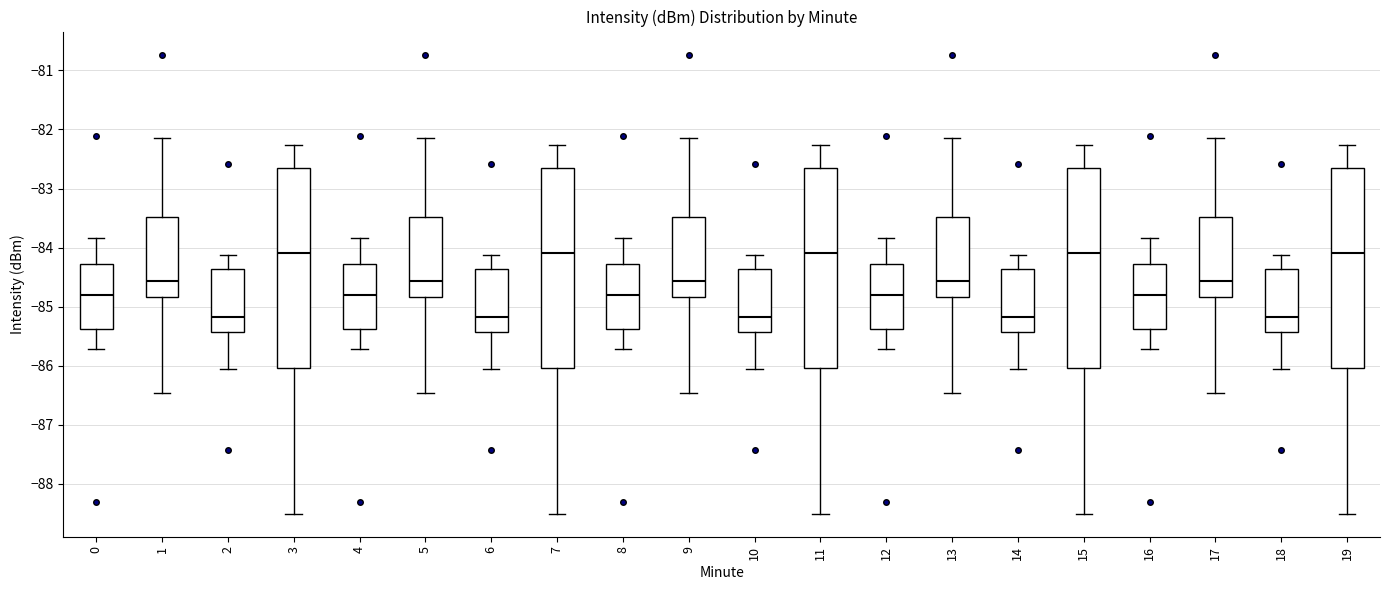

Where does the lower whisker of the box at x = 0 end on the y-axis? The values are not printed on the chart, so give them approximately, as read against the axis.

-85.7